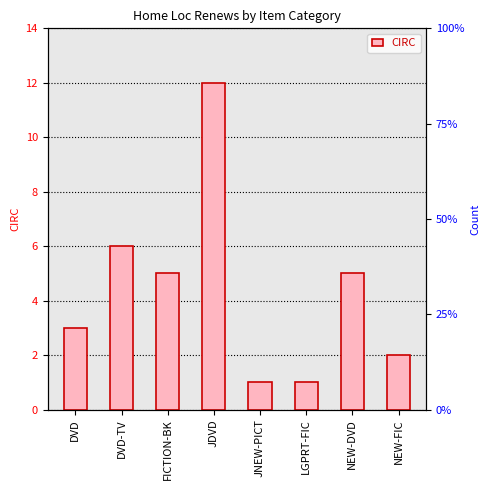

What is the change in value from NEW-DVD to NEW-FIC?

-3